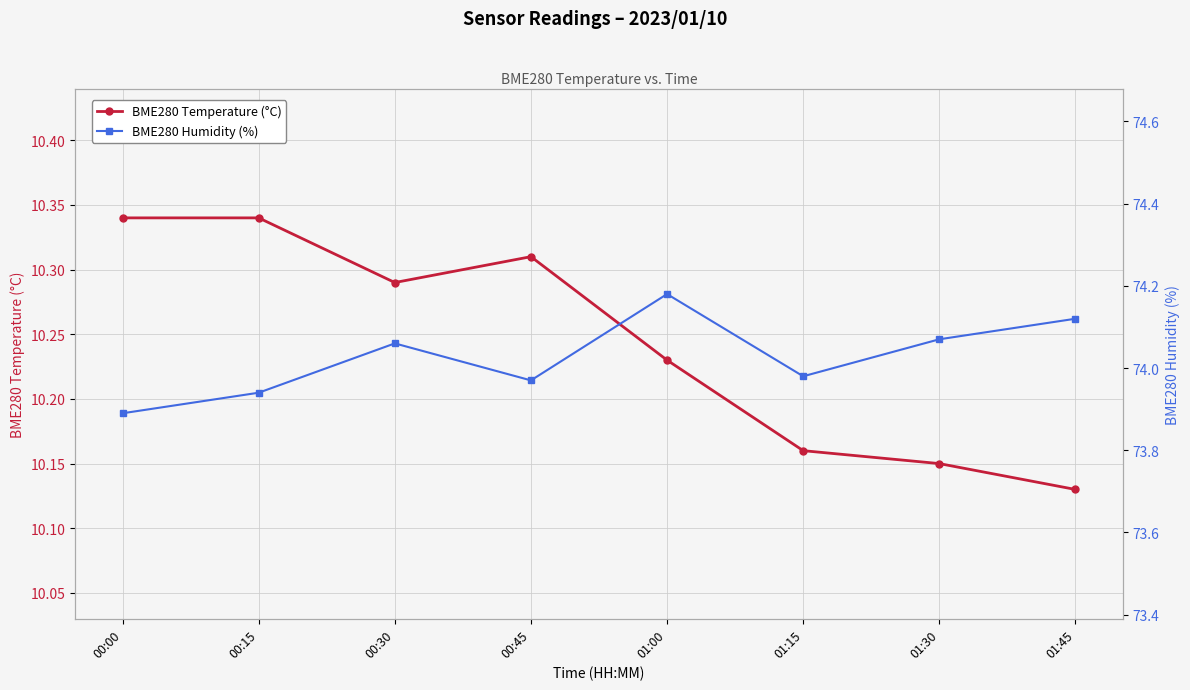

What is the difference between the highest and lowest values at 00:00?

63.5